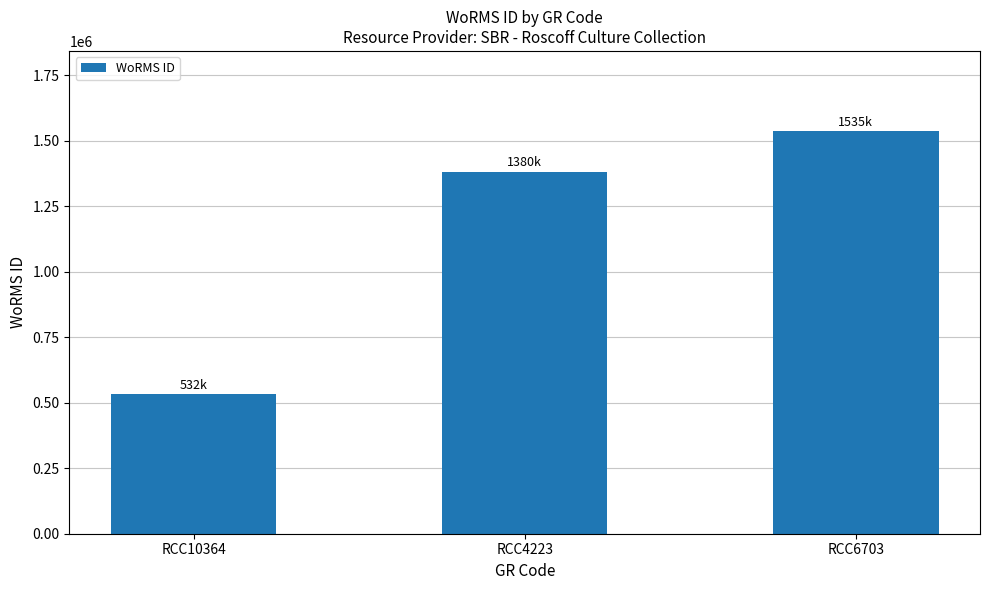

Reading left to right, list all the values displayed in this chart.

532029	1380402	1534934